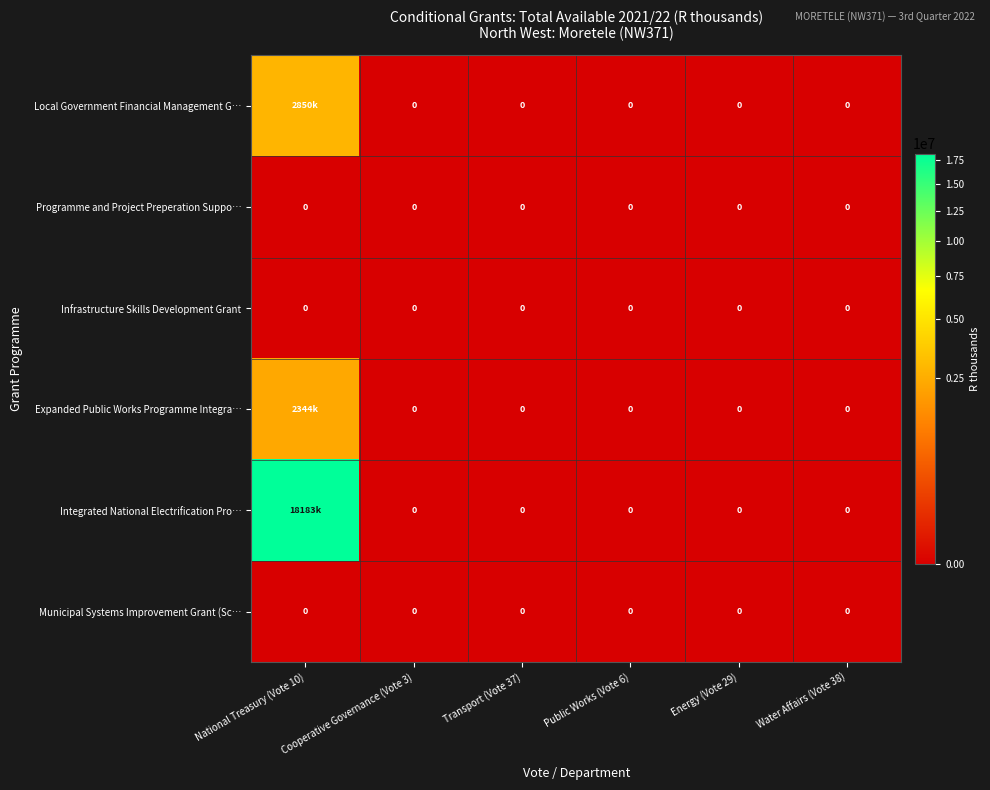

At how many categories does at least one series exceed 17122858?

1